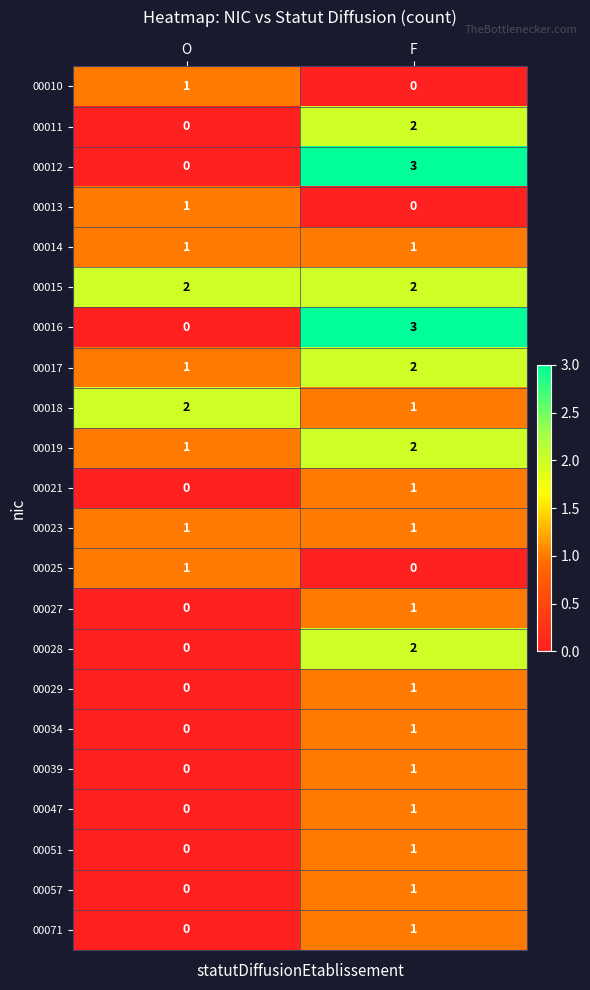

Rank the categories by 00025 value from lowest to highest.

F, O